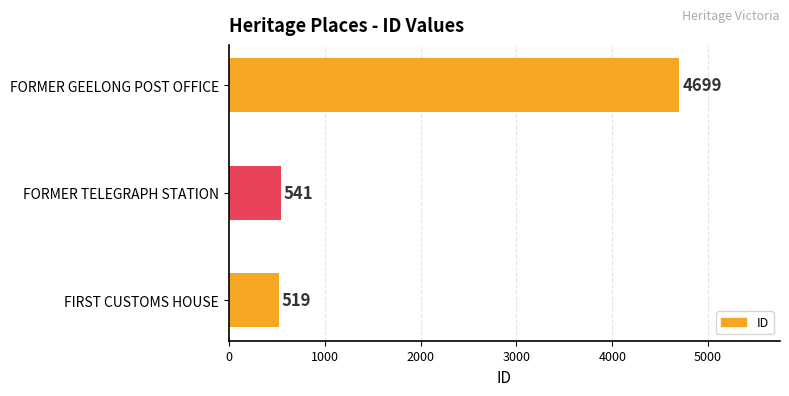

How many values are below 541?

1